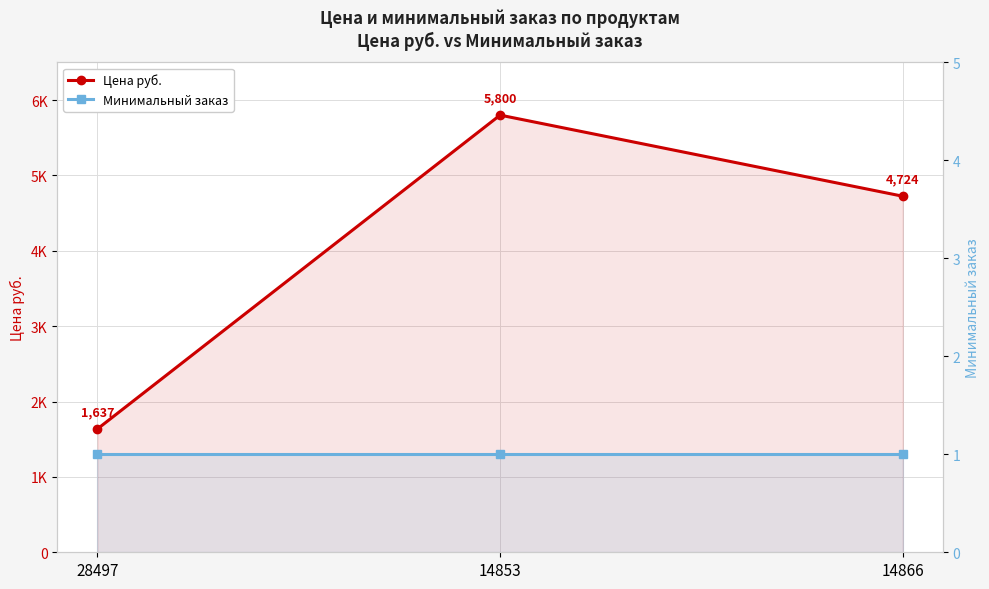

True or false: Минимальный заказ has a value of 1 at 14853.

True